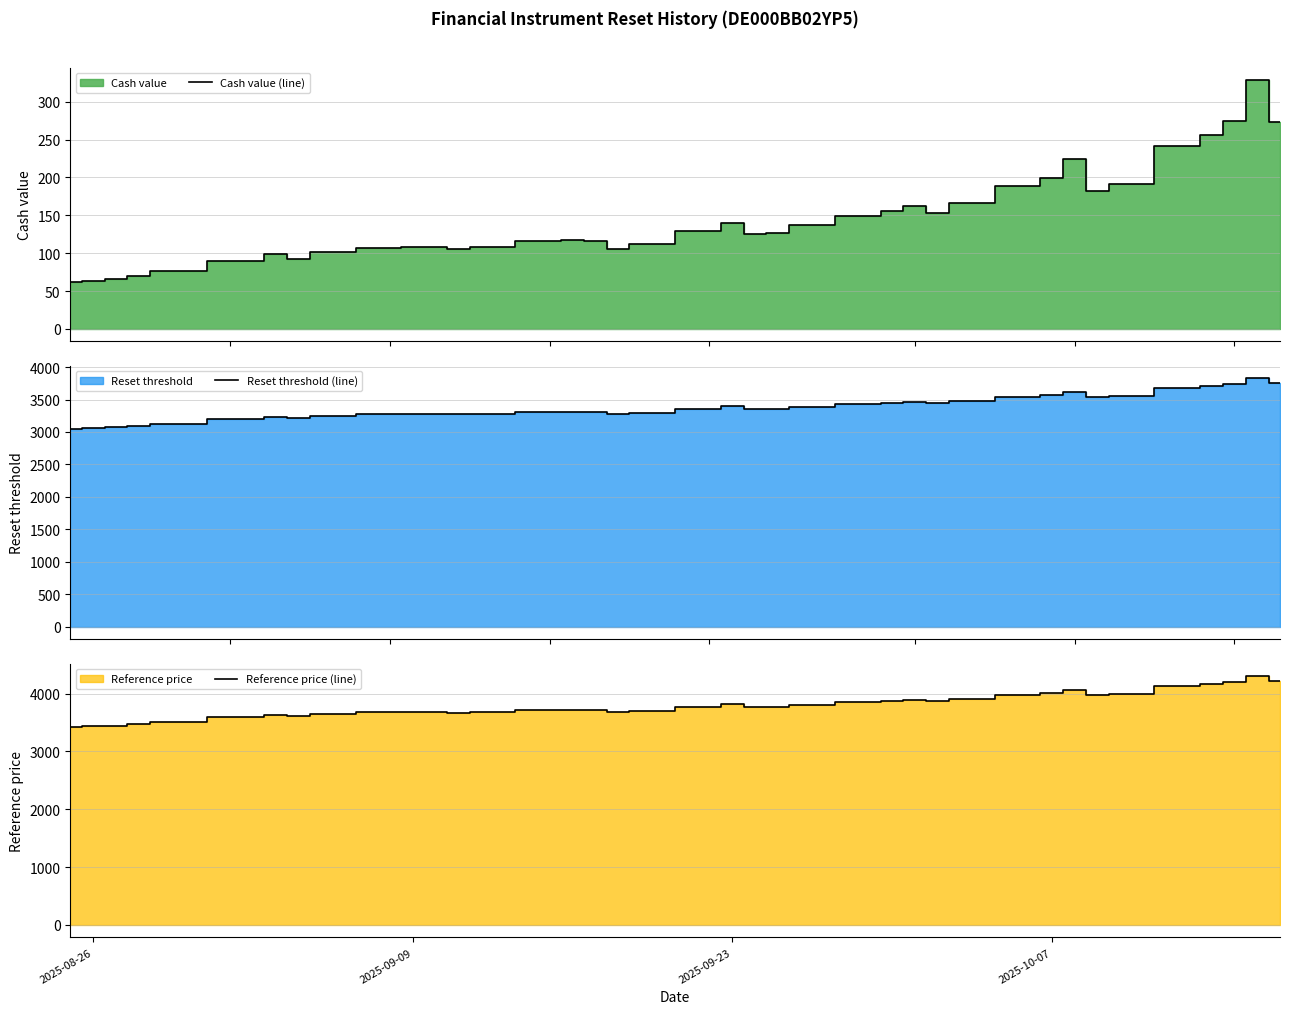

True or false: Reset threshold (line) and Cash value (line) intersect in this chart.

False